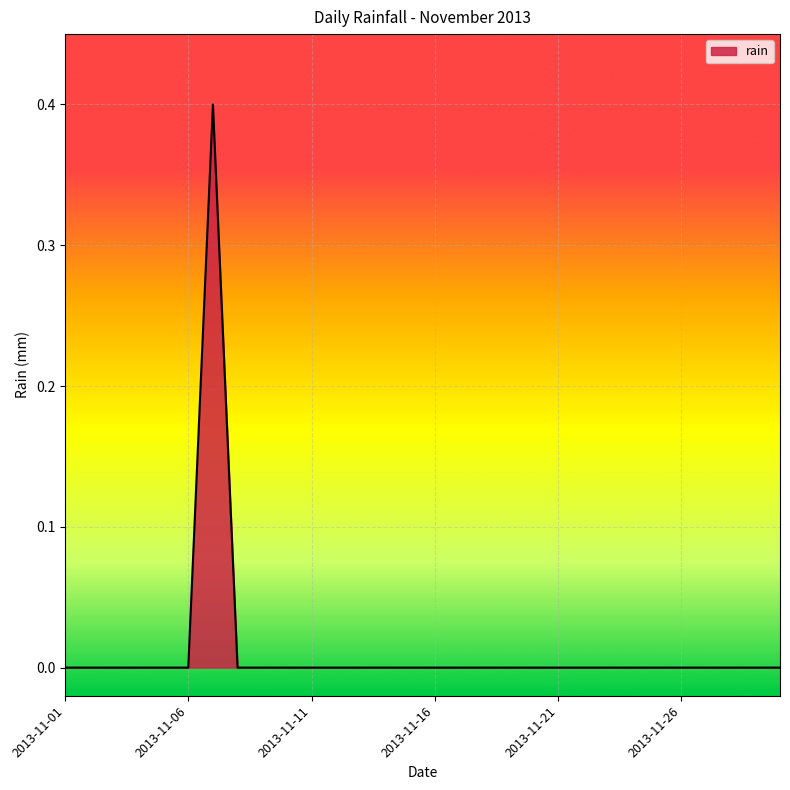

What is the difference between the maximum and minimum values?

0.4